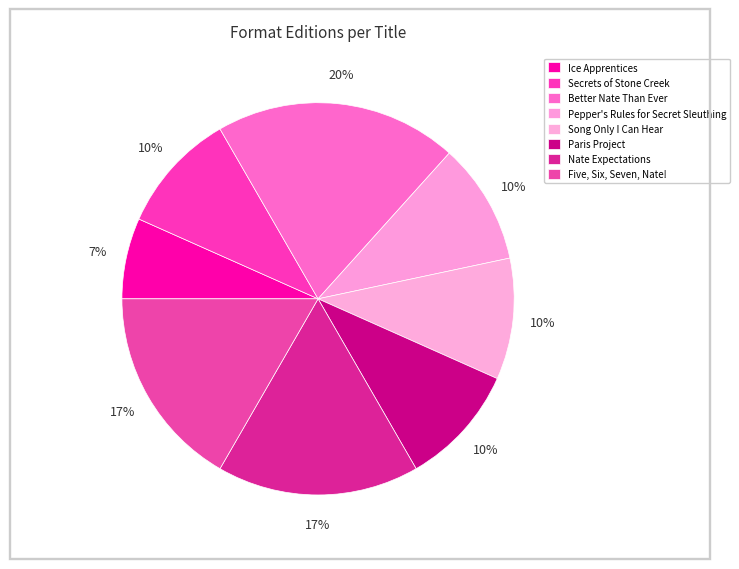

Count the number of slices in the pie.

8